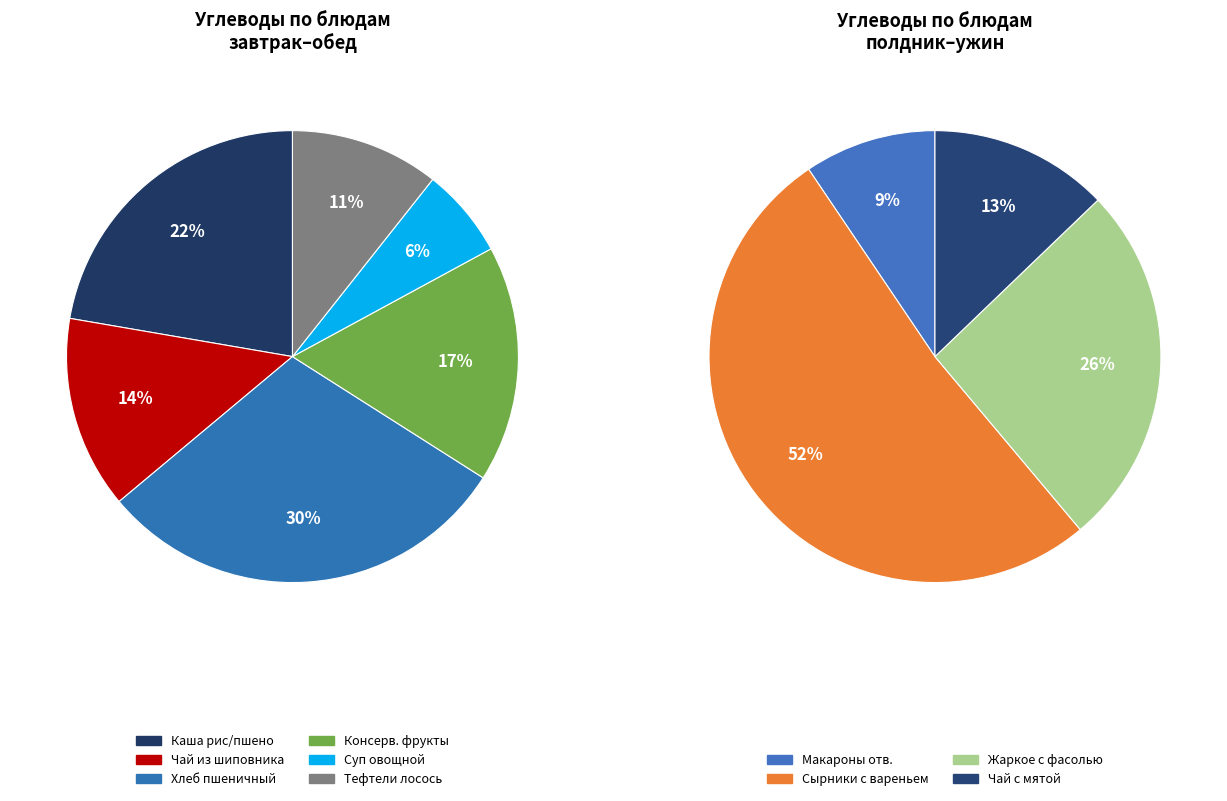

Is it true that Ужин is 5% of the pie?

False